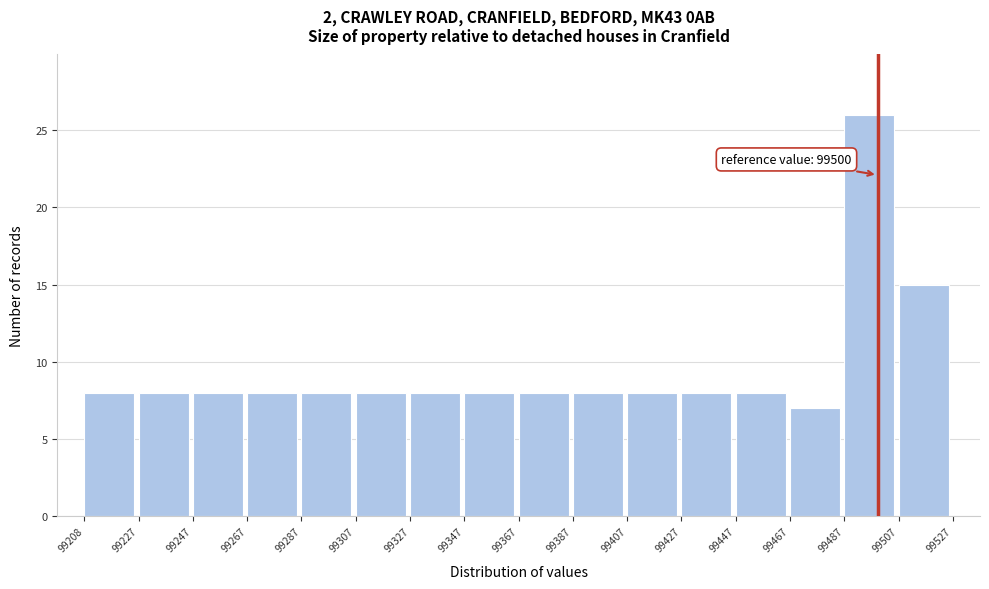

Over which range of the x-axis is the bar tallest?

99487 to 99507